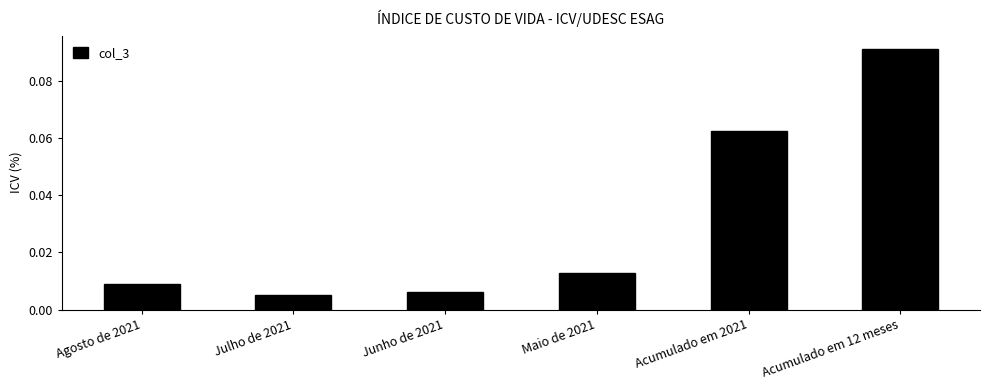

What is the label of the 3rd bar from the right?

Maio de 2021